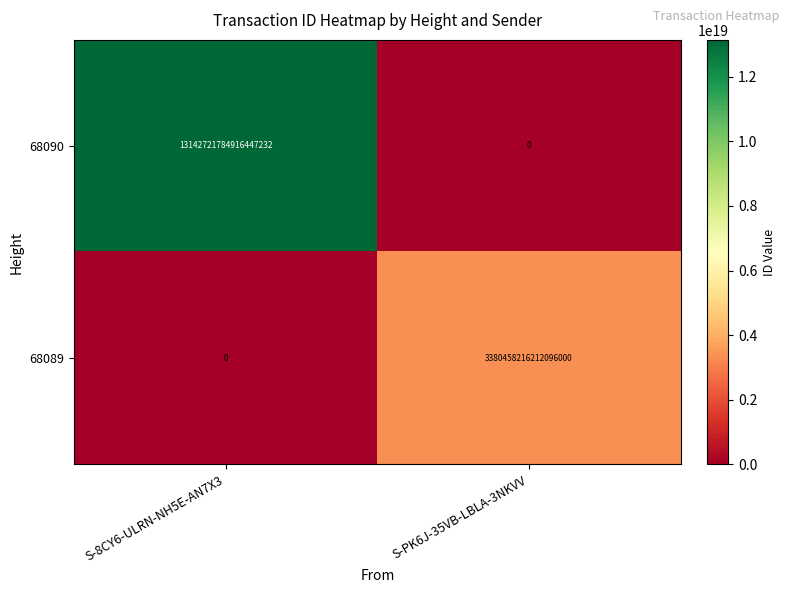

The value of 68089 at S-PK6J-35VB-LBLA-3NKVV is 3380458216212096000. True or false?

True